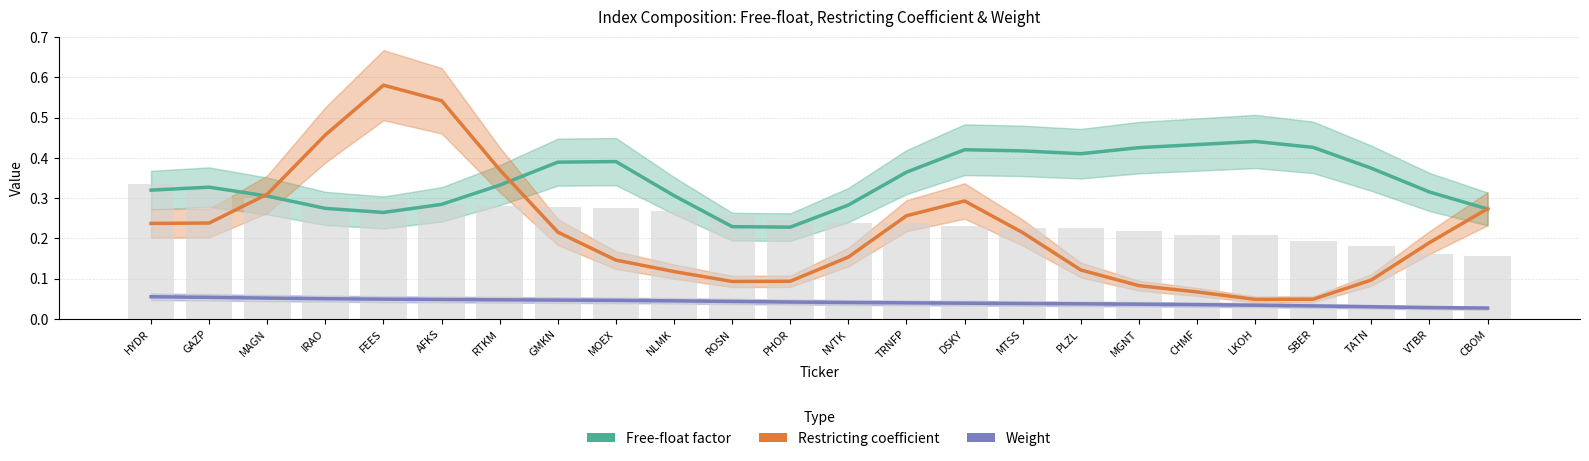

What is the difference between the highest and lowest values at MGNT?

0.4